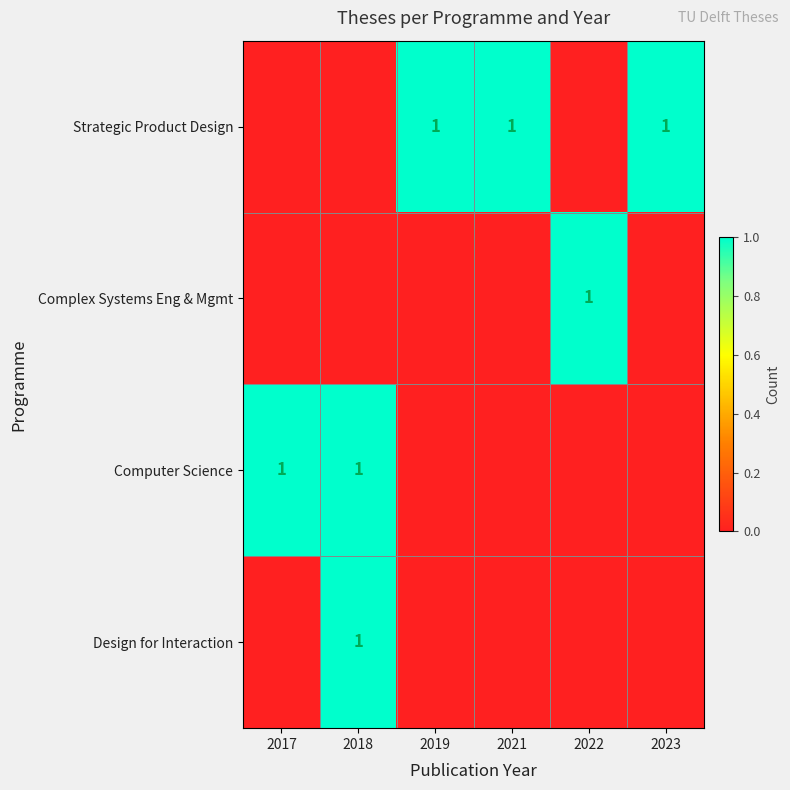

At which category is the sum across all series the highest?

2018